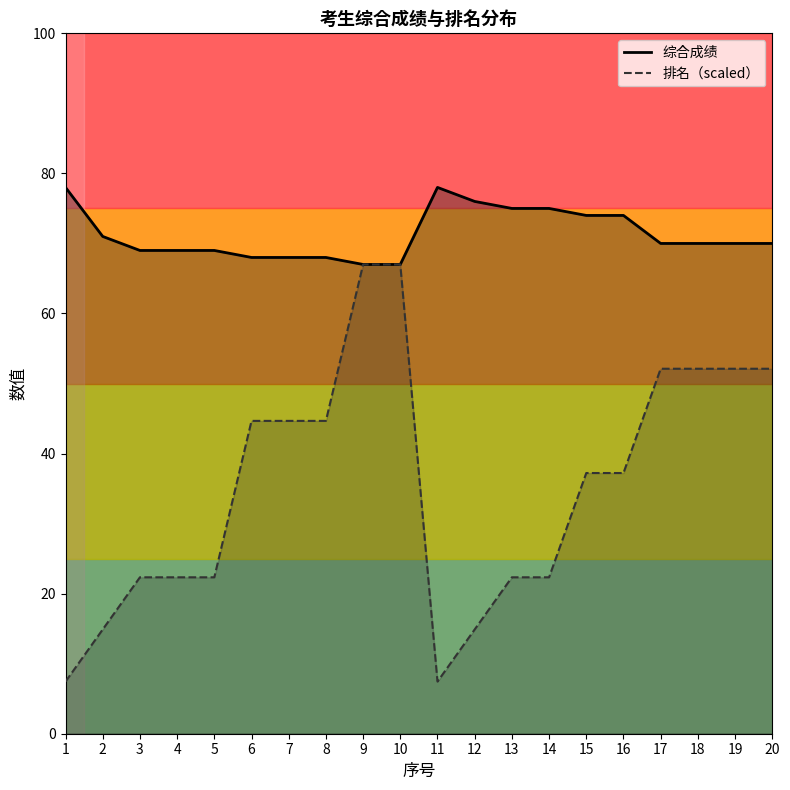

Which category has the highest value in the 综合成绩_line series?

1